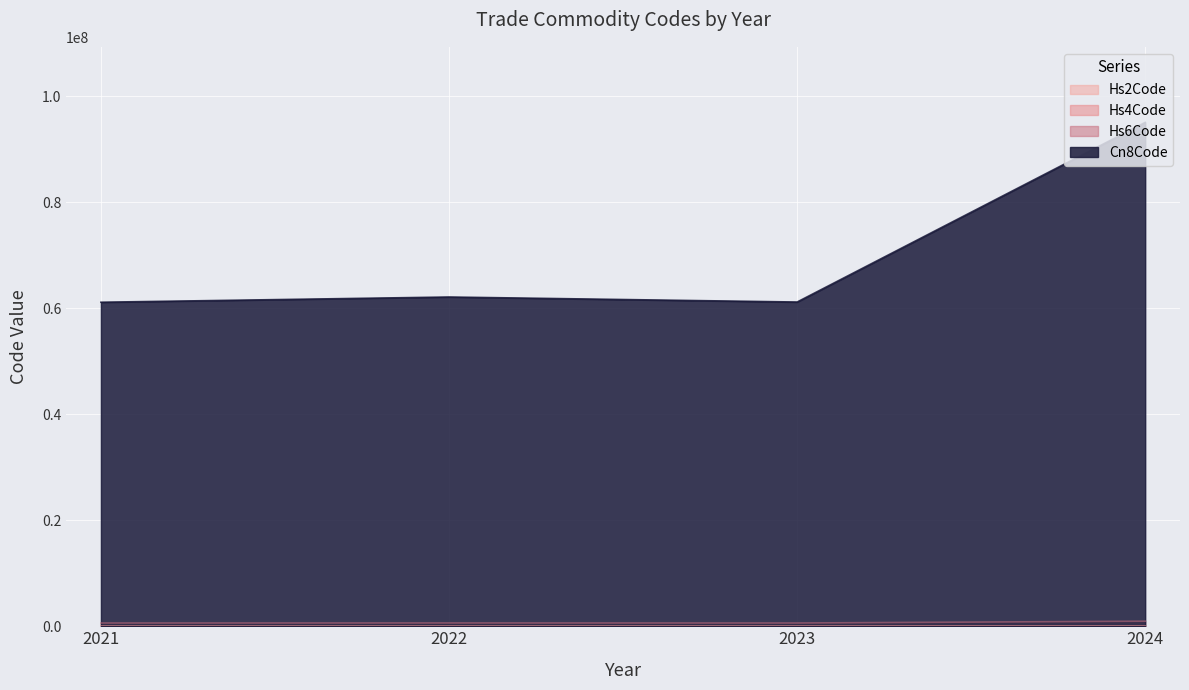

Which has a higher value, 2024 or 2023?

2024